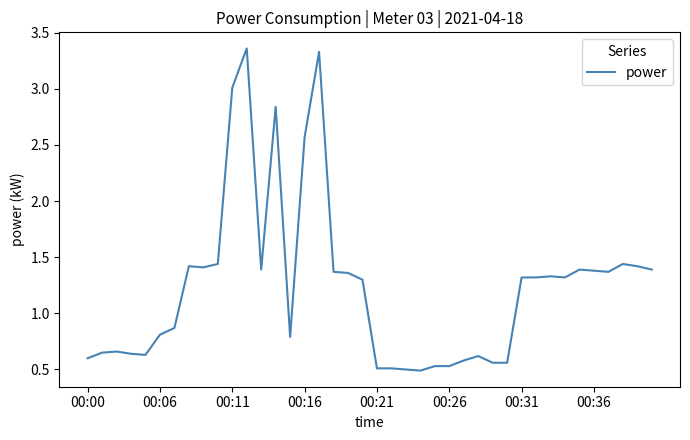

What is the smallest value displayed?

0.5